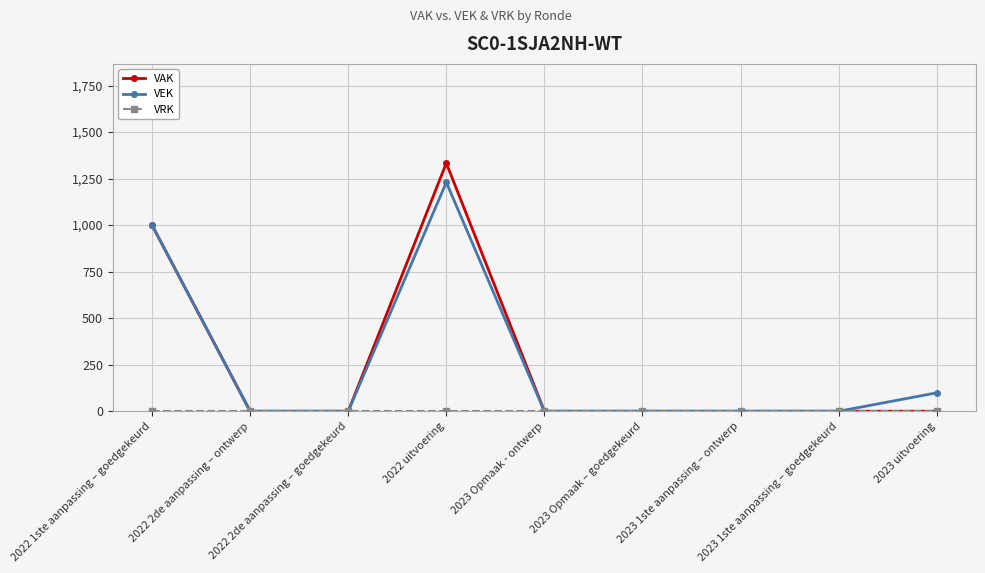

Which series has the largest range (max minus min)?

VAK